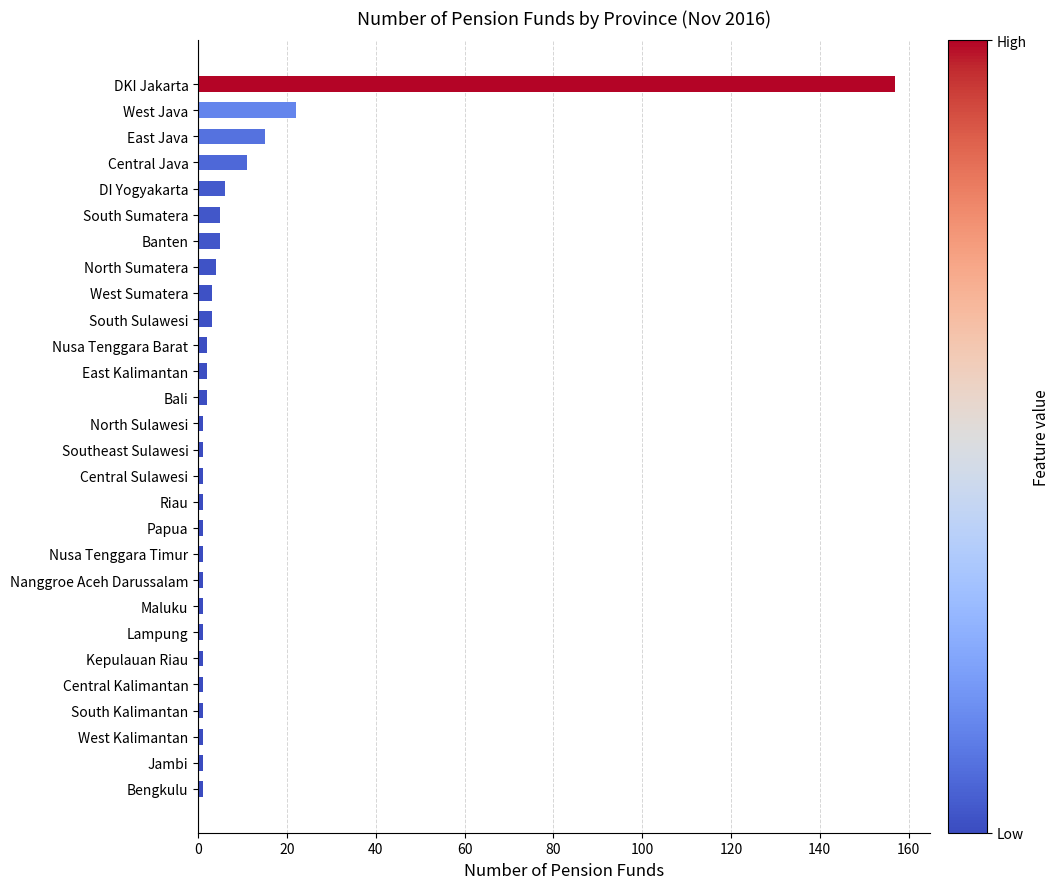

Reading bottom to top, transcribe all the data shown in this chart.

1	1	1	1	1	1	1	1	1	1	1	1	1	1	1	2	2	2	3	3	4	5	5	6	11	15	22	157